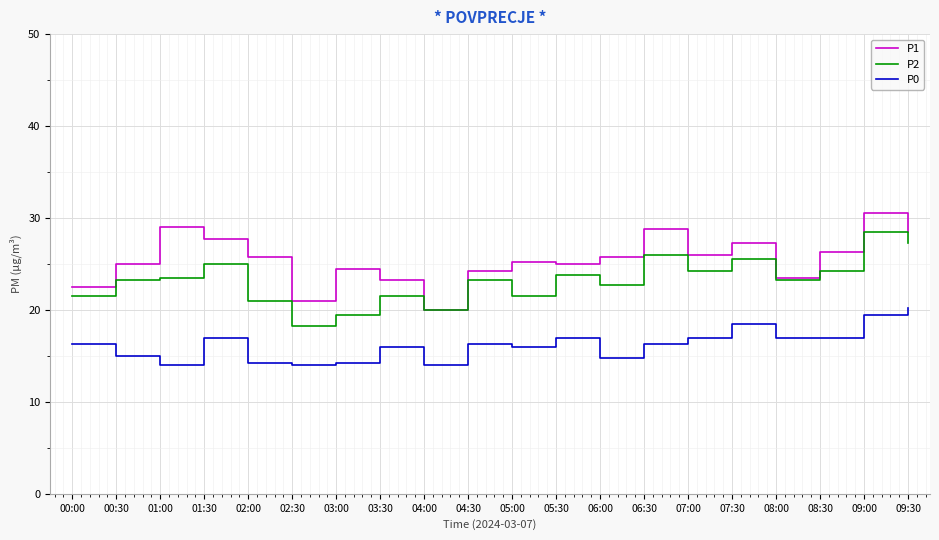

Rank the series by their maximum value, from highest to lowest.

P1, P2, P0